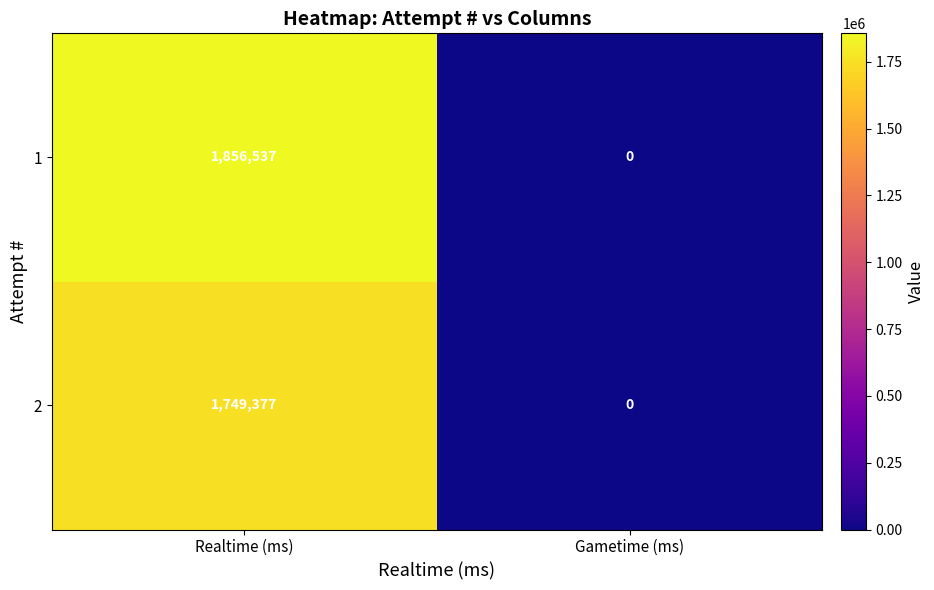

Rank the categories by 2 value from highest to lowest.

Realtime (ms), Gametime (ms)